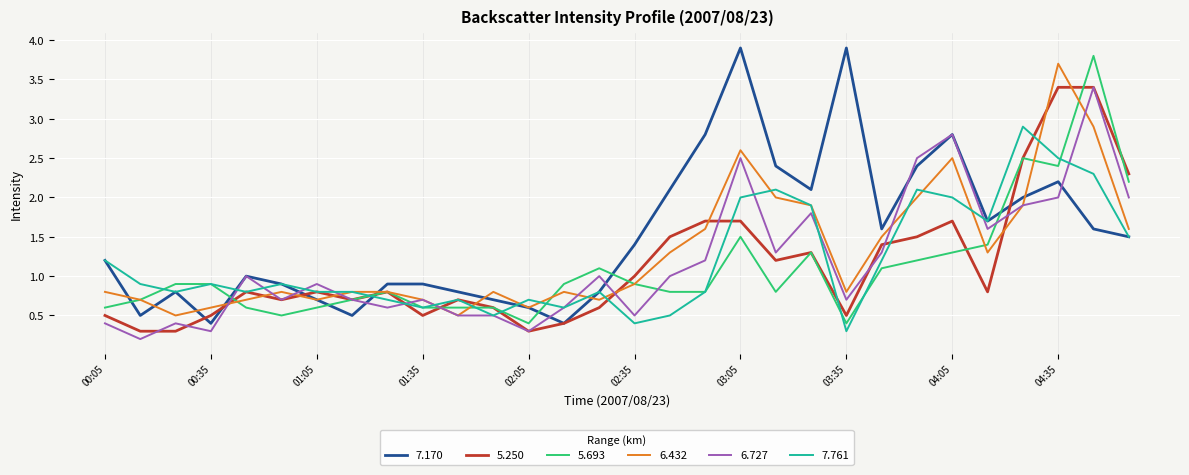

Which series has the widest spread of values?

7.170